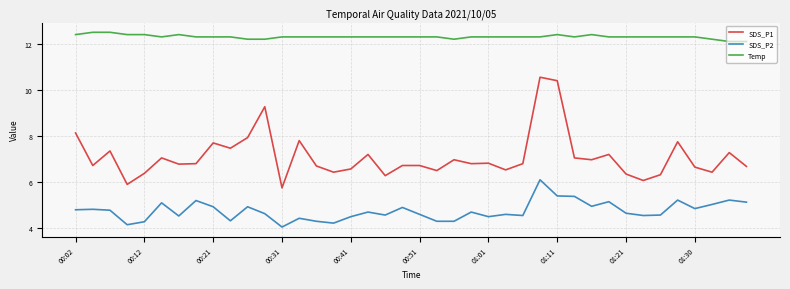

What is the minimum value for SDS_P1?

5.8